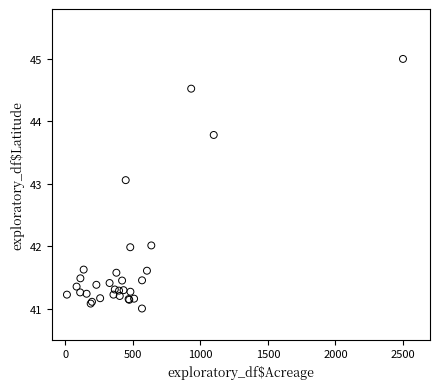

What Y value in the scatter plot is closest to 43?

43.1